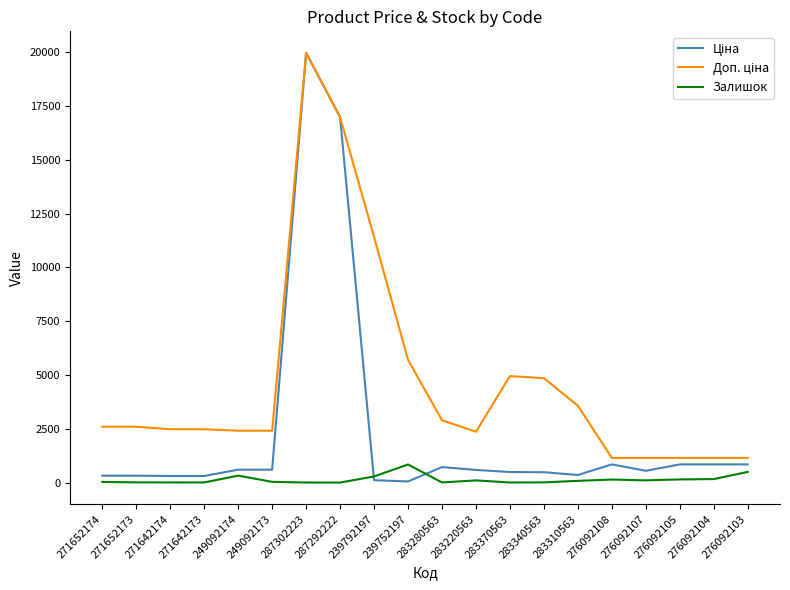

The Залишок series shows 845.0 at 239752197. True or false?

True